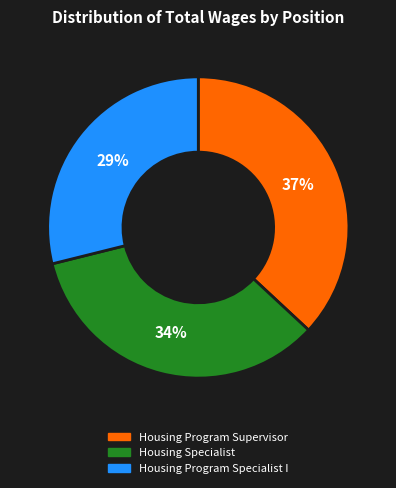

Which category has the smallest portion of the pie?

Housing Program Specialist I